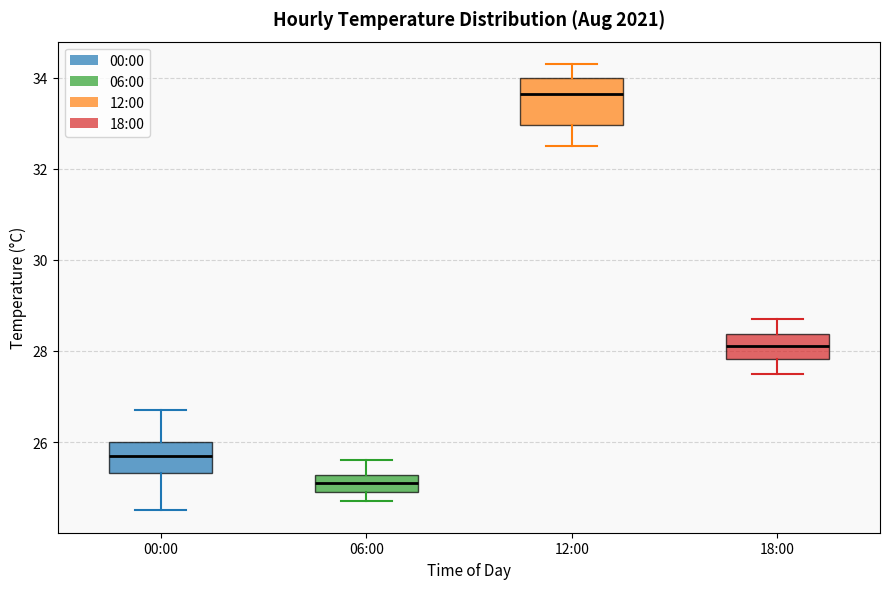

Reading left to right, transcribe this box plot: for each box, give where its median line is, the range the box spans, and where its two whiskers end, as read against the y-axis. The values are not printed on the chart, so give them approximately, as read against the axis.

00:00: median 25.8, box 25.4 to 26.0, whiskers 24.6 to 26.8
06:00: median 25.2 (inside the box), box 25.0 to 25.2, whiskers 24.8 to 25.6
12:00: median 33.6, box 33.0 to 34.0, whiskers 32.6 to 34.4
18:00: median 28.2, box 27.8 to 28.4, whiskers 27.6 to 28.8